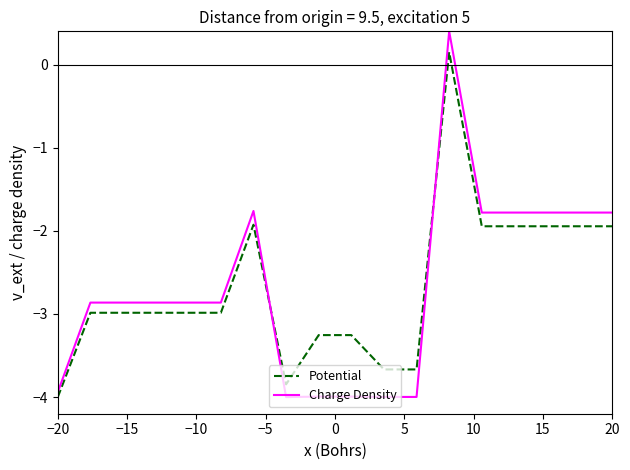

List the series in order of their peak value, highest first.

Charge Density, Potential